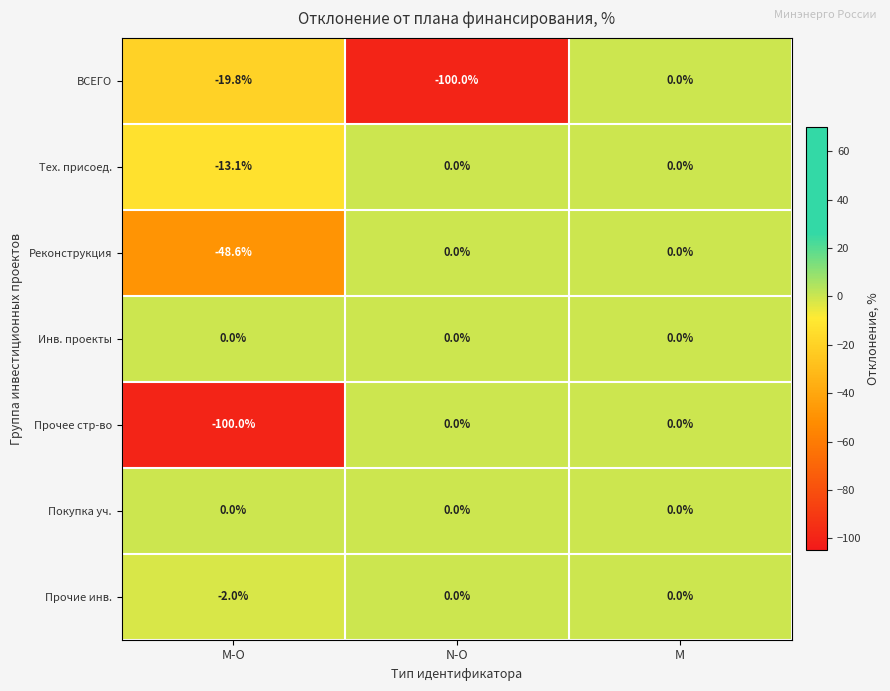

The value of ВСЕГО at M is 57.7. True or false?

False